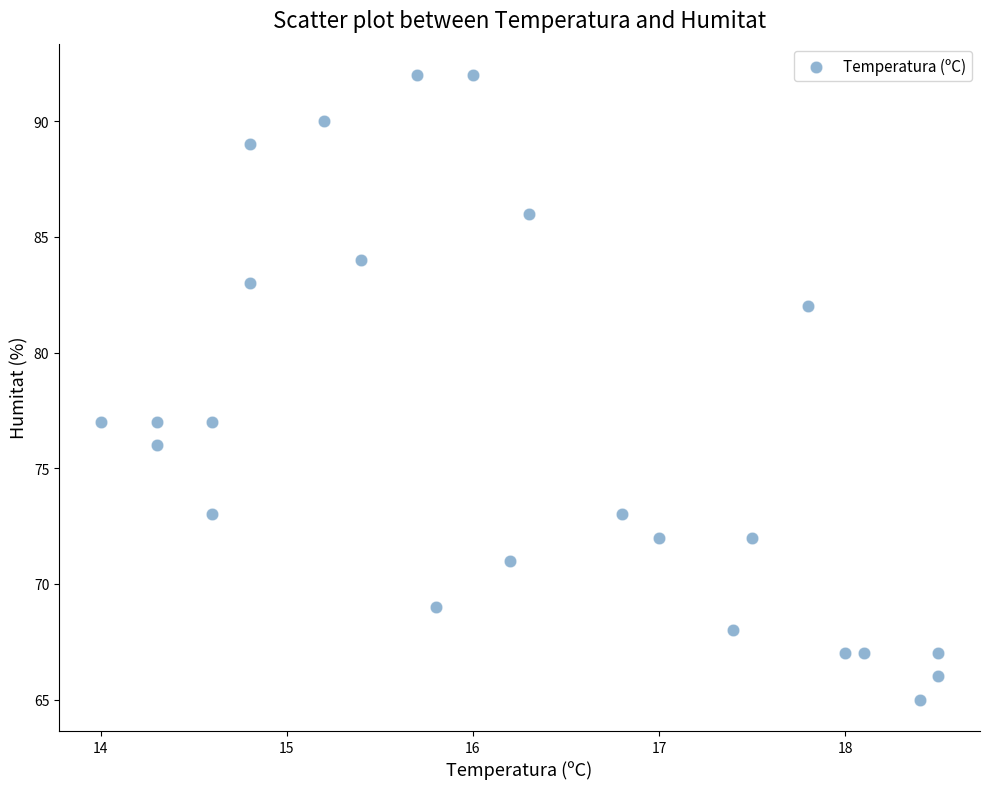

What is the range of Y values (max minus min)?

27